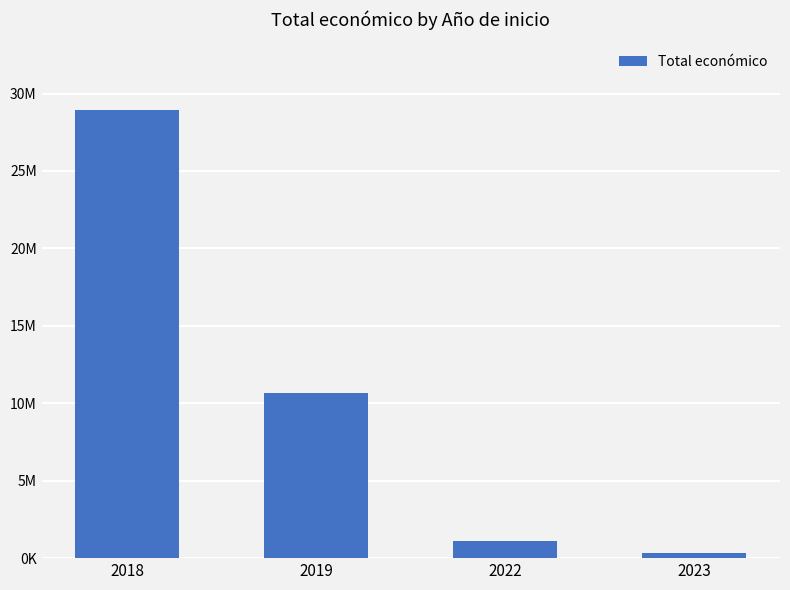

What is the change in value from 2019 to 2023?

-10301525